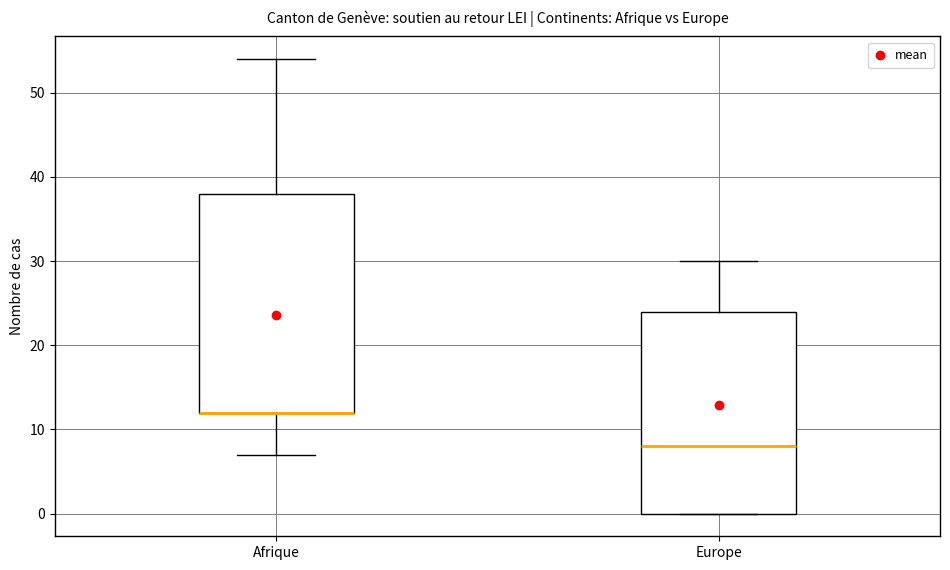

Reading left to right, read every box against the y-axis: the position of its median line, the range the box covers, and the ends of its whiskers. The values are not printed on the chart, so give them approximately, as read against the axis.

Afrique: median 12 (drawn on the box's lower edge), box 12 to 38, whiskers 7 to 54
Europe: median 8, box 0 to 24, whiskers 0 to 30